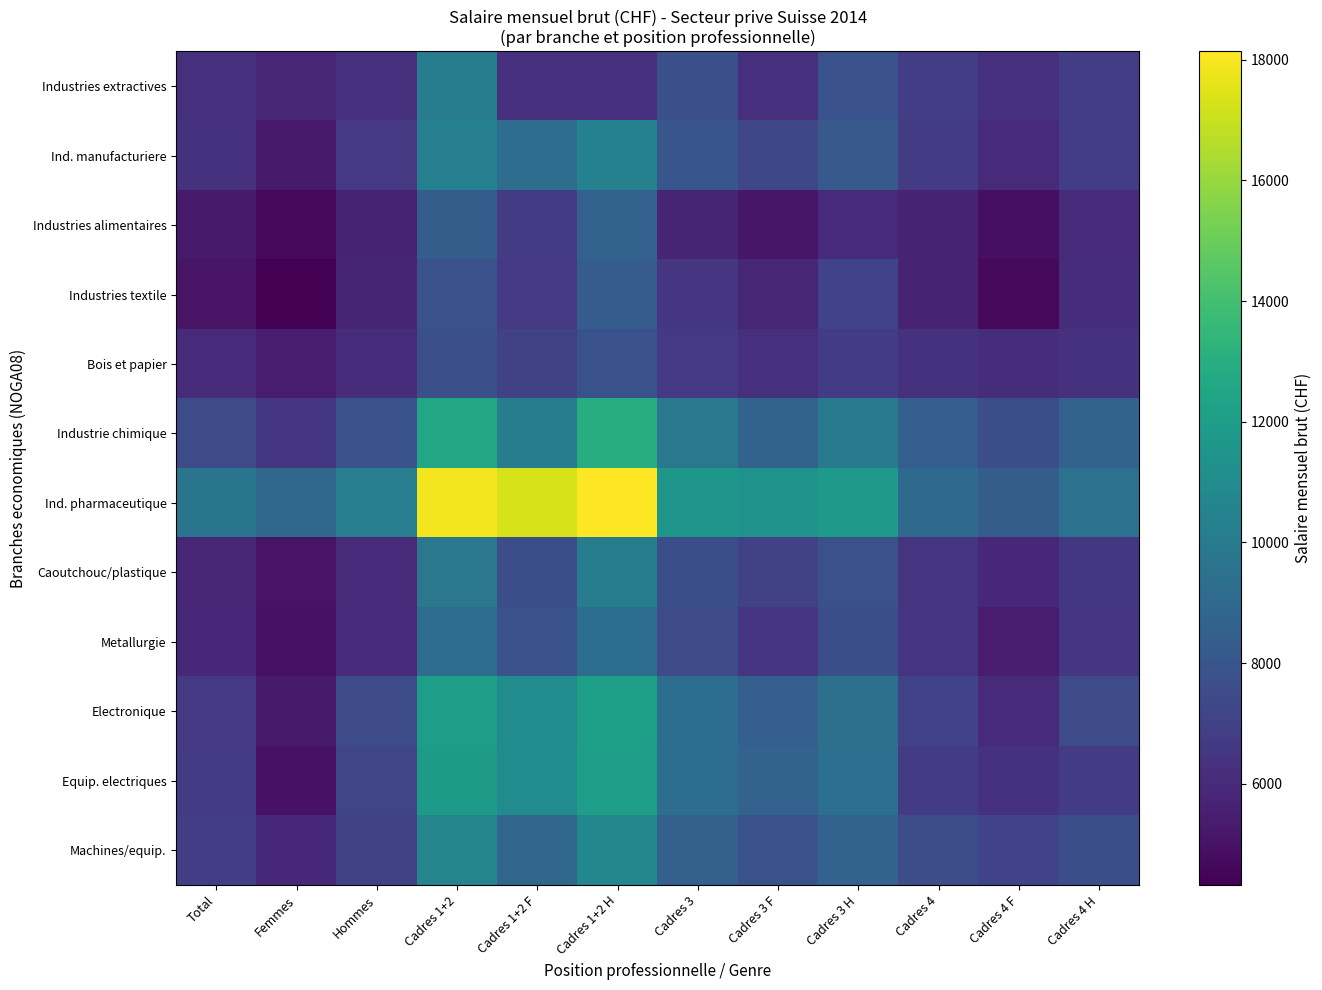

Reading right to left, transcribe all the data shown in this chart.

Industries extractives: Cadres 4 H=6828	Cadres 4 F=6240	Cadres 4=6807	Cadres 3 H=7790	Cadres 3 F=6240	Cadres 3=7704	Cadres 1+2 H=6240	Cadres 1+2 F=6240	Cadres 1+2=10136	Hommes=6240	Femmes=5797	Total=6225
Ind. manufacturiere: Cadres 4 H=6858	Cadres 4 F=5984	Cadres 4=6712	Cadres 3 H=8175	Cadres 3 F=7292	Cadres 3=8023	Cadres 1+2 H=10370	Cadres 1+2 F=9271	Cadres 1+2=10260	Hommes=6601	Femmes=5313	Total=6293
Industries alimentaires: Cadres 4 H=5984	Cadres 4 F=4868	Cadres 4=5640	Cadres 3 H=5954	Cadres 3 F=5143	Cadres 3=5733	Cadres 1+2 H=8666	Cadres 1+2 F=6707	Cadres 1+2=8391	Hommes=5703	Femmes=4597	Total=5303
Industries textile: Cadres 4 H=6111	Cadres 4 F=4641	Cadres 4=5631	Cadres 3 H=7092	Cadres 3 F=5793	Cadres 3=6522	Cadres 1+2 H=8361	Cadres 1+2 F=6617	Cadres 1+2=7806	Hommes=5778	Femmes=4325	Total=5053
Bois et papier: Cadres 4 H=6313	Cadres 4 F=6119	Cadres 4=6307	Cadres 3 H=6710	Cadres 3 F=6161	Cadres 3=6628	Cadres 1+2 H=7785	Cadres 1+2 F=6986	Cadres 1+2=7713	Hommes=6067	Femmes=5418	Total=5969
Industrie chimique: Cadres 4 H=8654	Cadres 4 F=7631	Cadres 4=8444	Cadres 3 H=10040	Cadres 3 F=8725	Cadres 3=9873	Cadres 1+2 H=12929	Cadres 1+2 F=10134	Cadres 1+2=12590	Hommes=7826	Femmes=6526	Total=7524
Ind. pharmaceutique: Cadres 4 H=9487	Cadres 4 F=8406	Cadres 4=9035	Cadres 3 H=11807	Cadres 3 F=11384	Cadres 3=11634	Cadres 1+2 H=18136	Cadres 1+2 F=17321	Cadres 1+2=17901	Hommes=10228	Femmes=8989	Total=9694
Caoutchouc/plastique: Cadres 4 H=6545	Cadres 4 F=5914	Cadres 4=6412	Cadres 3 H=7738	Cadres 3 F=6984	Cadres 3=7647	Cadres 1+2 H=10103	Cadres 1+2 F=7651	Cadres 1+2=9804	Hommes=6013	Femmes=5062	Total=5828
Metallurgie: Cadres 4 H=6497	Cadres 4 F=5455	Cadres 4=6385	Cadres 3 H=7666	Cadres 3 F=6484	Cadres 3=7492	Cadres 1+2 H=9342	Cadres 1+2 F=7829	Cadres 1+2=9208	Hommes=6050	Femmes=5012	Total=5885
Electronique: Cadres 4 H=7469	Cadres 4 F=6013	Cadres 4=7078	Cadres 3 H=9432	Cadres 3 F=8472	Cadres 3=9305	Cadres 1+2 H=12124	Cadres 1+2 F=10980	Cadres 1+2=12015	Hommes=7484	Femmes=5300	Total=6629
Equip. electriques: Cadres 4 H=6806	Cadres 4 F=6299	Cadres 4=6770	Cadres 3 H=9385	Cadres 3 F=8644	Cadres 3=9302	Cadres 1+2 H=11994	Cadres 1+2 F=10976	Cadres 1+2=11851	Hommes=7193	Femmes=5020	Total=6727
Machines/equip.: Cadres 4 H=7617	Cadres 4 F=7130	Cadres 4=7582	Cadres 3 H=8664	Cadres 3 F=7829	Cadres 3=8558	Cadres 1+2 H=10762	Cadres 1+2 F=8881	Cadres 1+2=10588	Hommes=7052	Femmes=5878	Total=6887